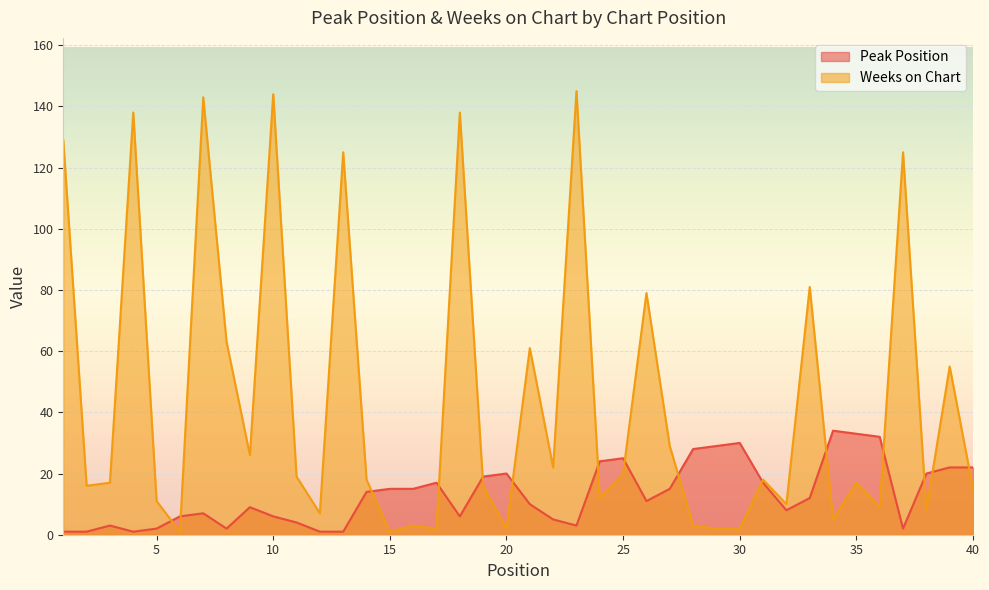

Reading left to right, what are all the values shown in this chart?

Peak Position: 1	1	3	1	2	6	7	2	9	6	4	1	1	14	15	15	17	6	19	20	10	5	3	24	25	11	15	28	29	30	17	8	12	34	33	32	2	20	22	22
Weeks on Chart: 129	16	17	138	11	1	143	63	26	144	19	7	125	18	1	3	2	138	16	2	61	22	145	12	20	79	29	3	2	2	18	10	81	5	17	9	125	8	55	15